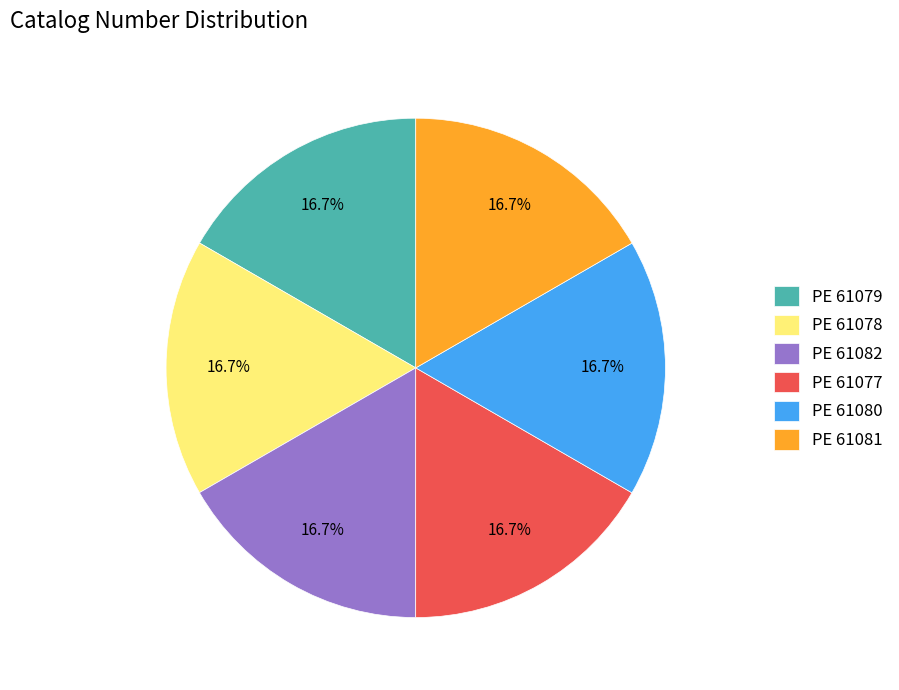

True or false: PE 61081 accounts for 29% of the total.

False